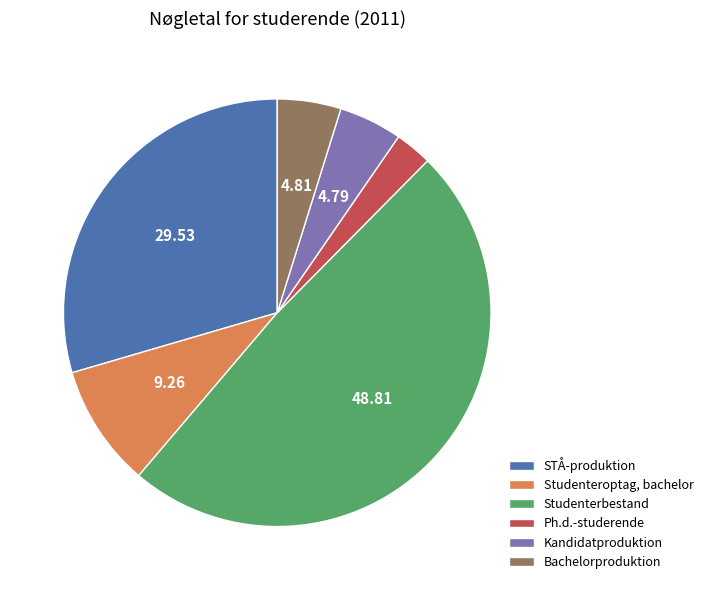

How many segments does this pie chart have?

6